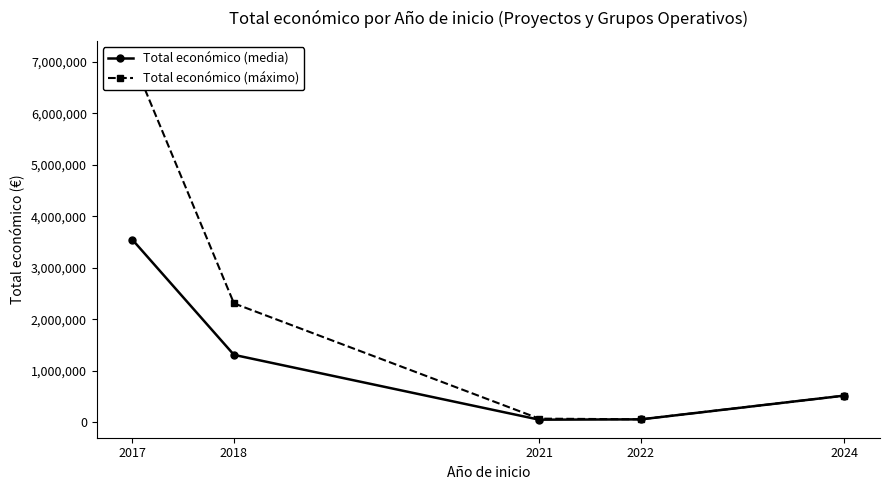

What is the value of the Total económico (máximo) point at the 1st from the left?

7056709.0